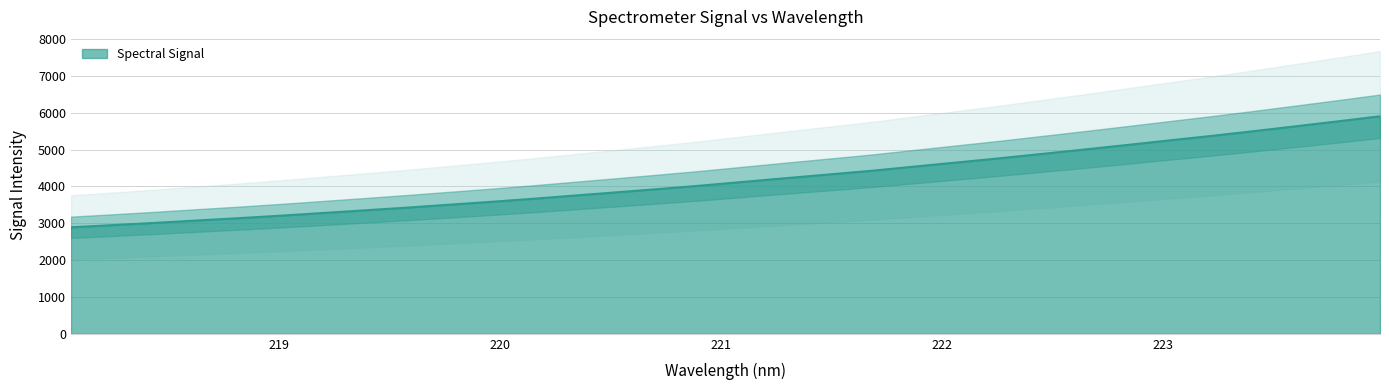

At which category does the chart reach its minimum across all series?

218.0596